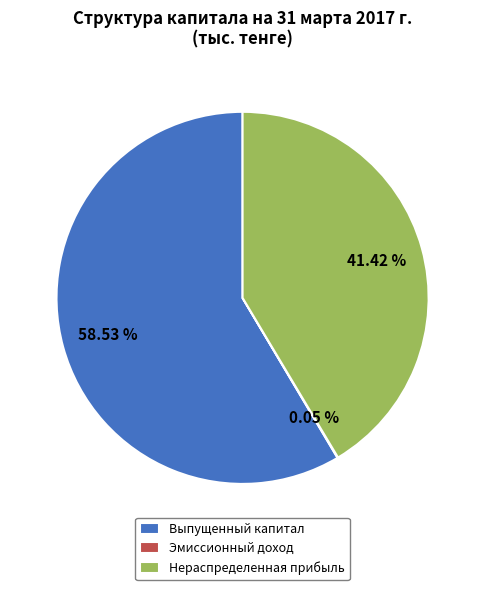

To the nearest percent, what is the average slice percentage?

33%